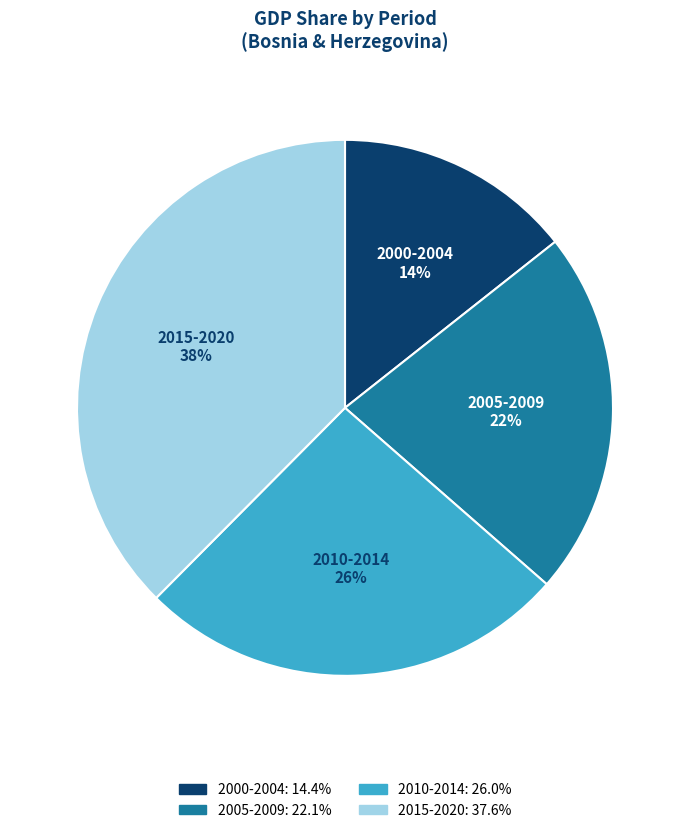

To the nearest percent, what is the average slice percentage?

25%